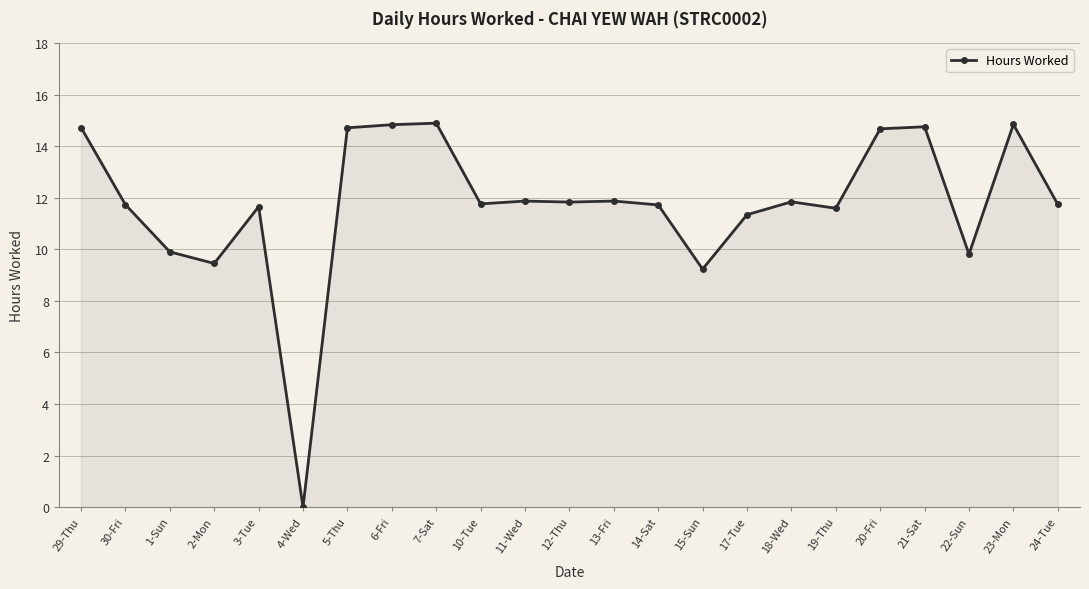

What is the greatest value displayed?

14.9